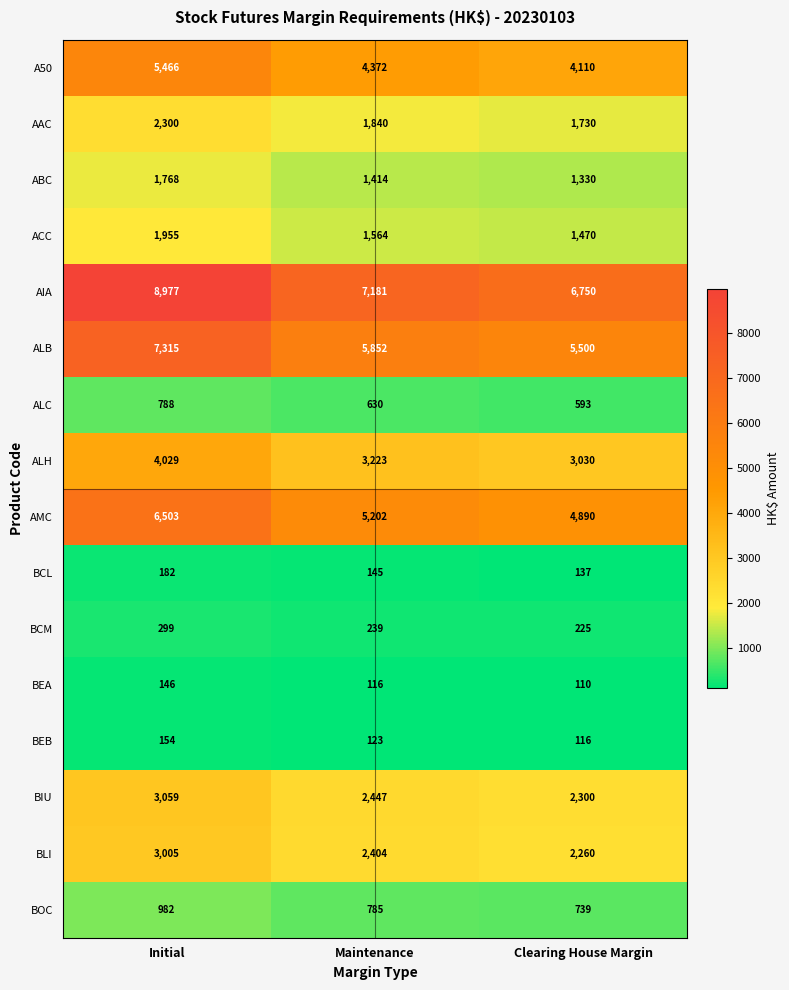

At Maintenance, list the series in order from largest to smallest.

AIA, ALB, AMC, A50, ALH, BIU, BLI, AAC, ACC, ABC, BOC, ALC, BCM, BCL, BEB, BEA